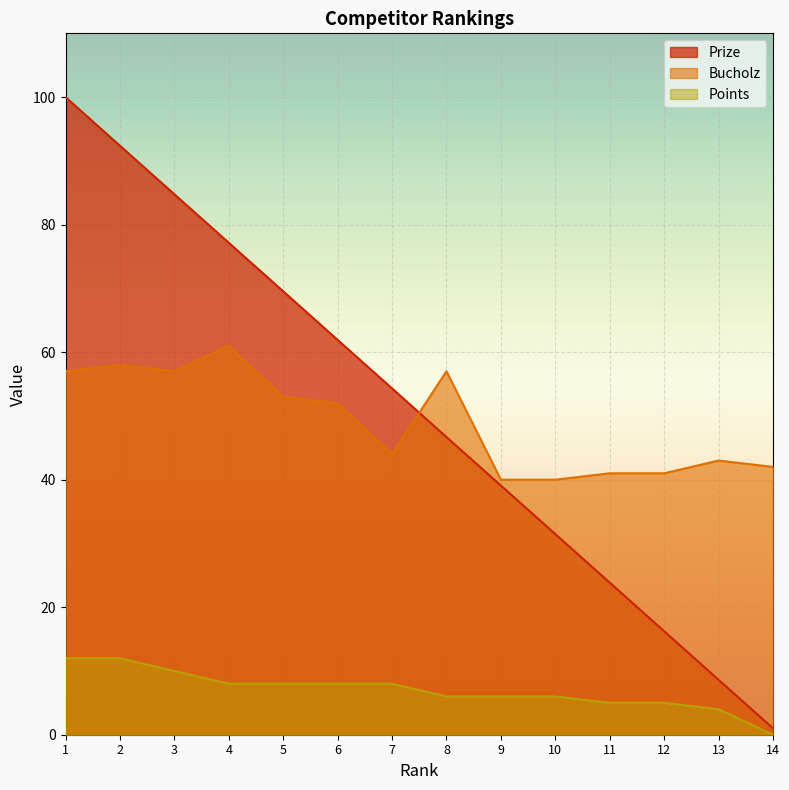

At which label does Prize reach its minimum?

14